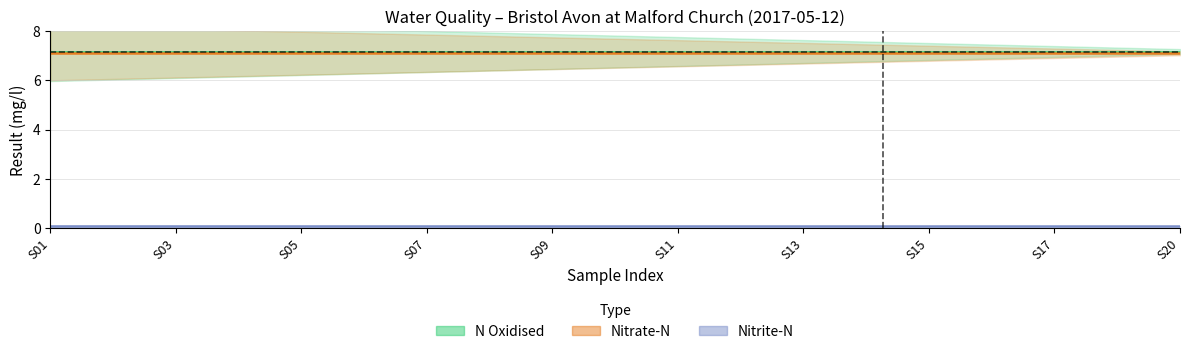

What is the maximum value shown in the chart?

7.2